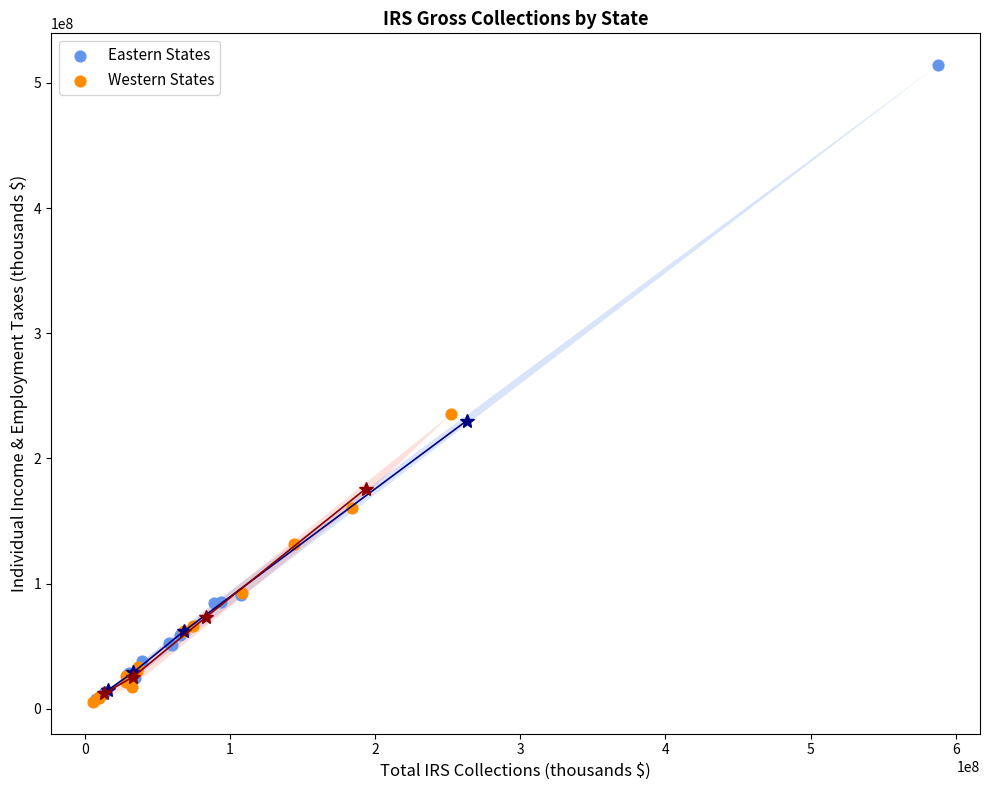

Which series contains the highest Y value?

Eastern States